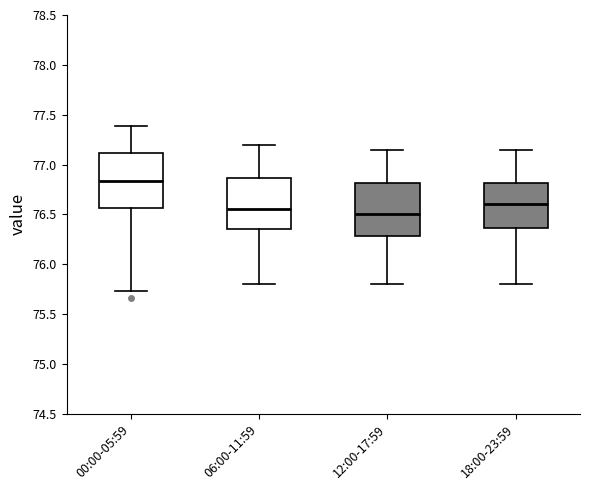

Reading left to right, read every box against the y-axis: the position of its median line, the range the box covers, and the ends of its whiskers. The values are not printed on the chart, so give them approximately, as read against the axis.

00:00-05:59: median 76.85, box 76.55 to 77.10, whiskers 75.75 to 77.40
06:00-11:59: median 76.55, box 76.35 to 76.85, whiskers 75.80 to 77.20
12:00-17:59: median 76.50, box 76.30 to 76.80, whiskers 75.80 to 77.15
18:00-23:59: median 76.60, box 76.35 to 76.80, whiskers 75.80 to 77.15